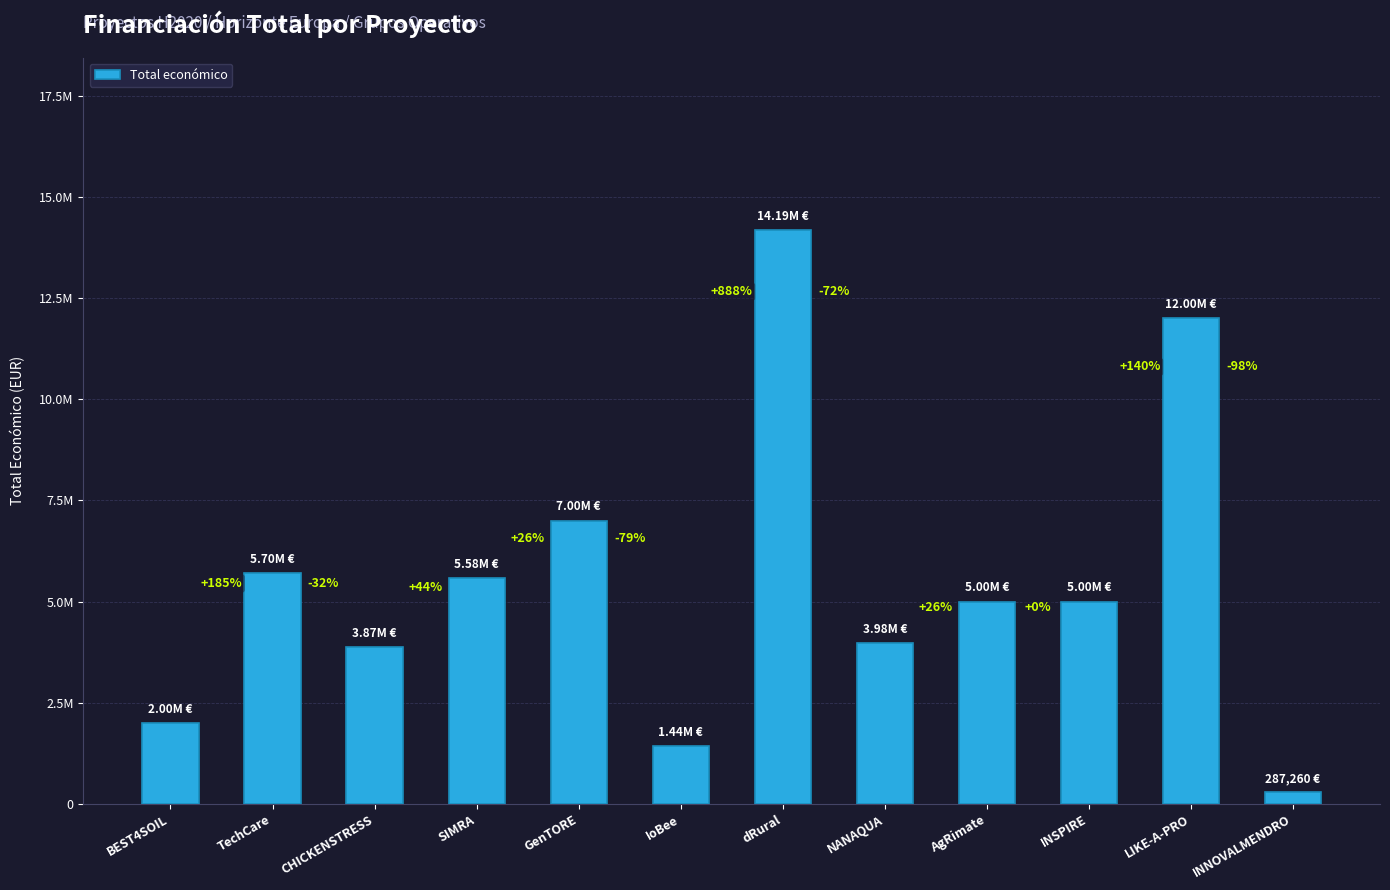

What is the sum of the values at LIKE-A-PRO and dRural?

26186061